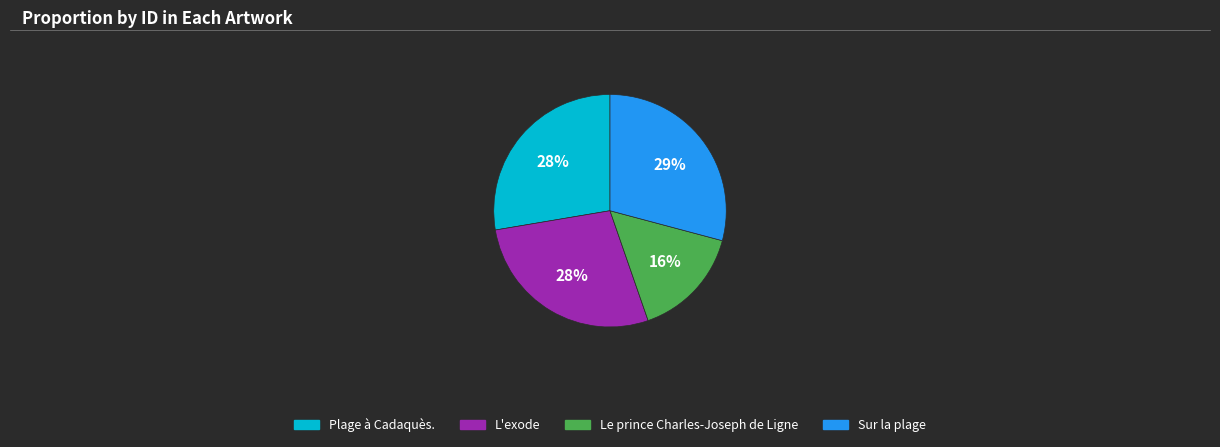

Does any single category account for the majority?

No